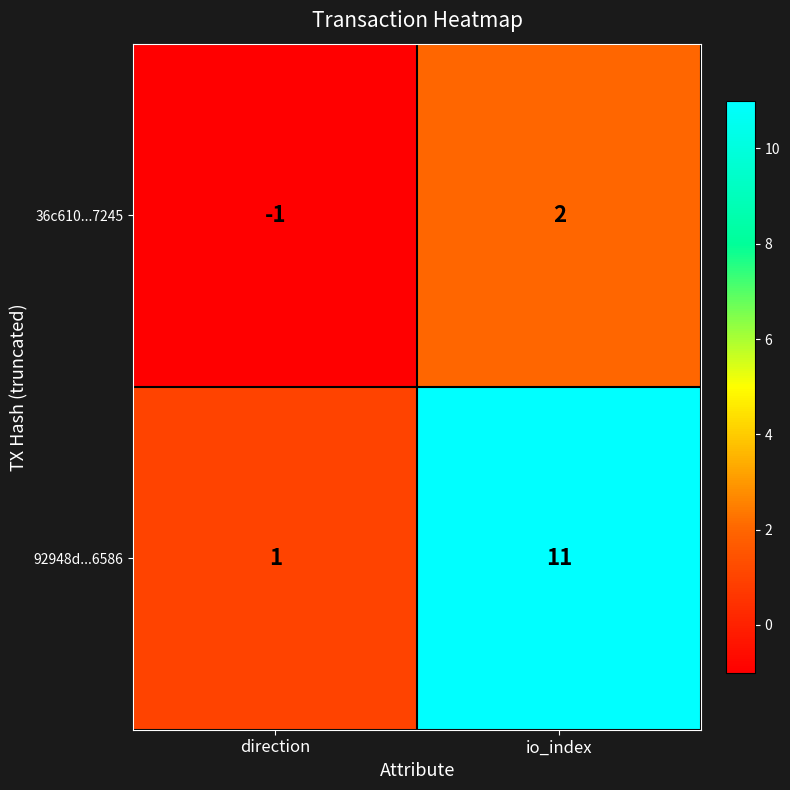

Reading left to right, what are all the values shown in this chart?

36c610...7245: direction=-1	io_index=2
92948d...6586: direction=1	io_index=11